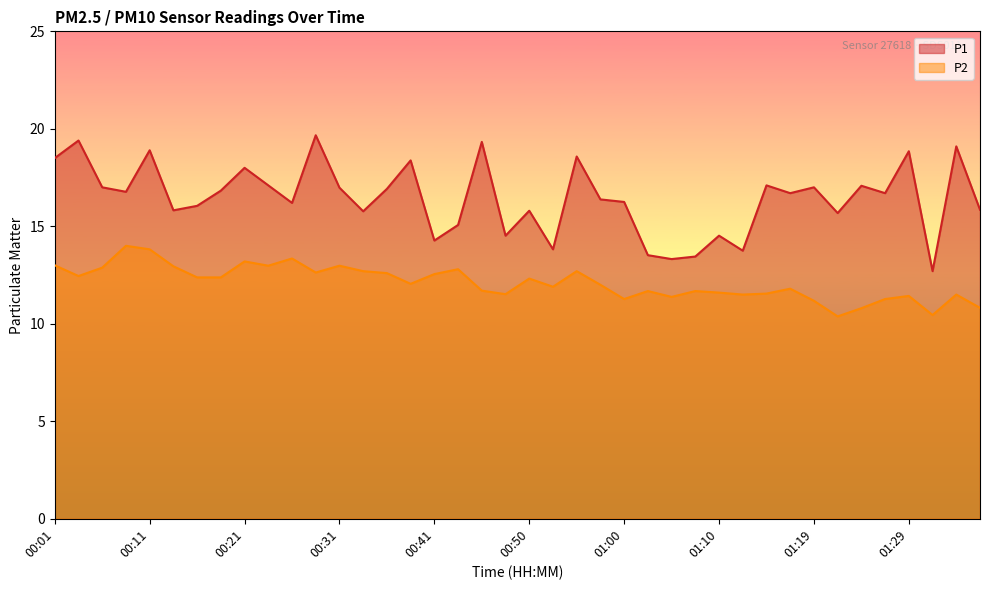

The value of P1 at 01:24 is 17.1. True or false?

True